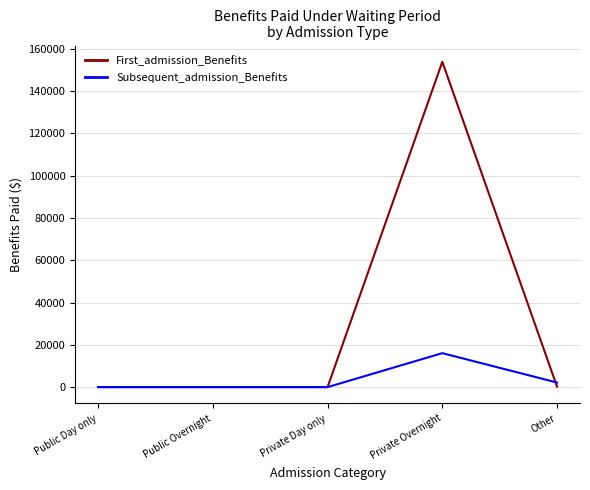

Which series has the widest spread of values?

First_admission_Benefits